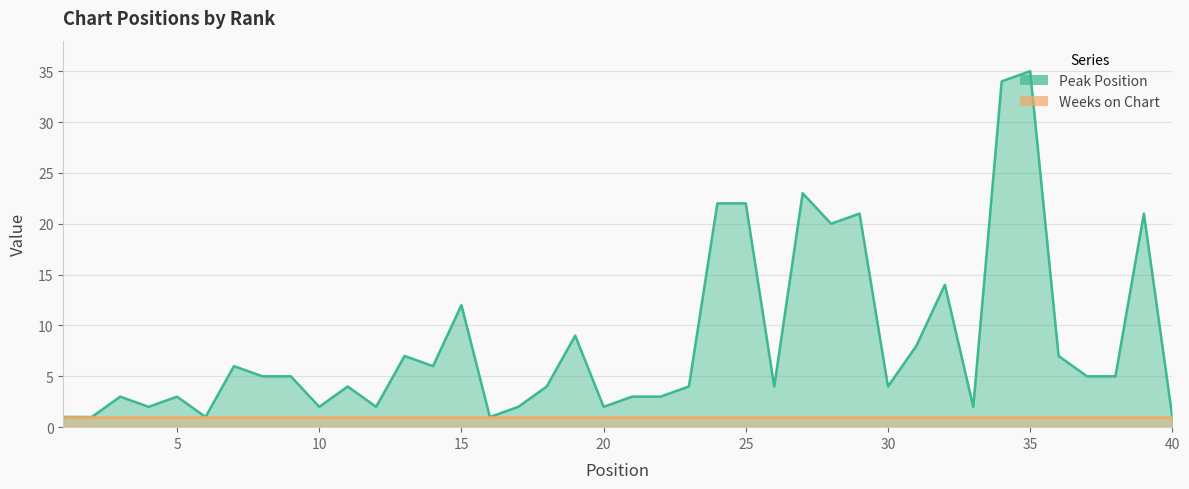

What is the sum of all values?

336